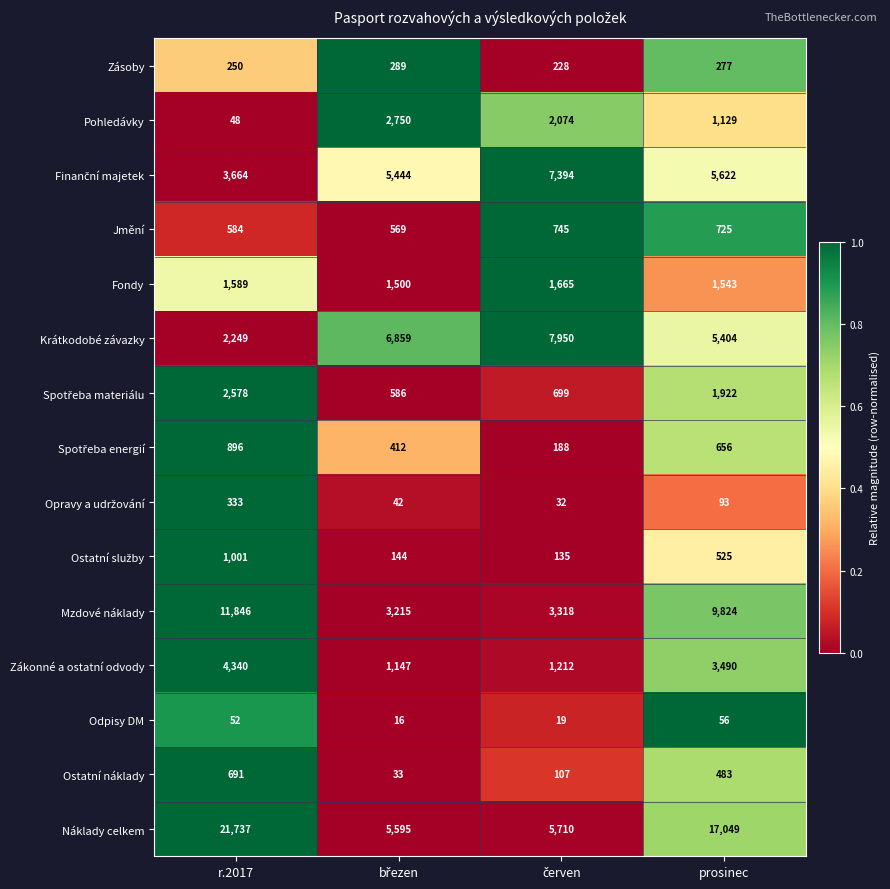

What is the difference between the maximum and minimum values in the Krátkodobé závazky series?

5701